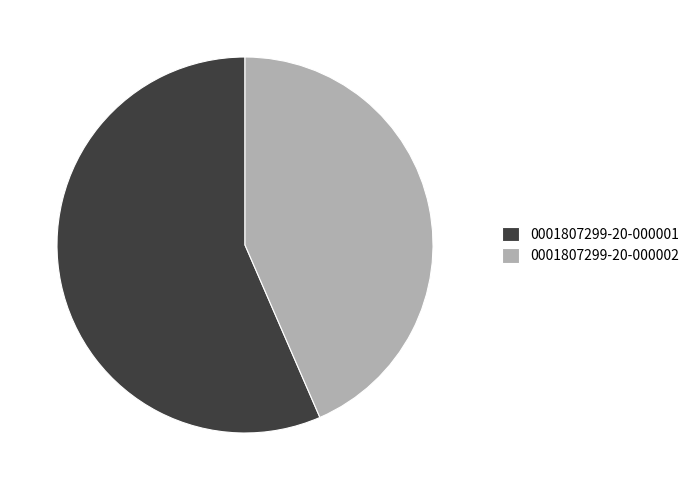

Do 0001807299-20-000001 and 0001807299-20-000002 together represent more than half of the pie?

Yes